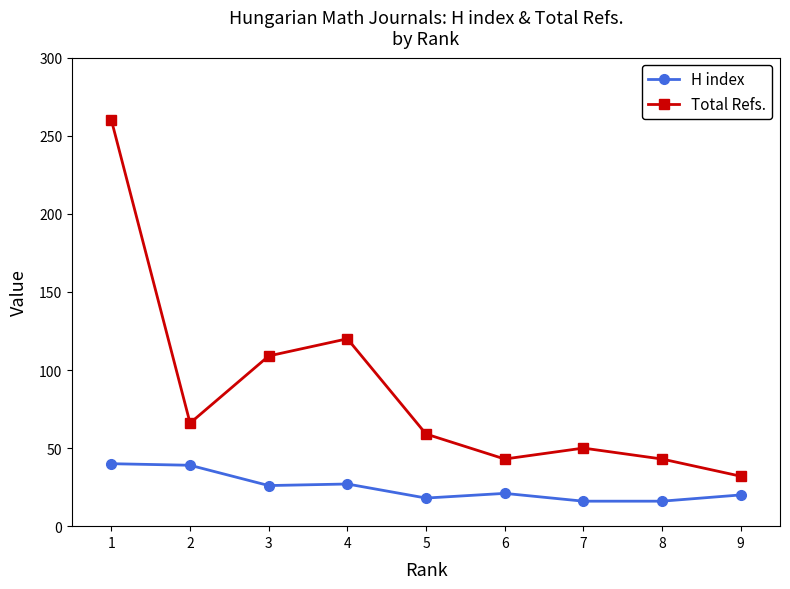

What is the difference between the maximum and second lowest values in the H index series?

24